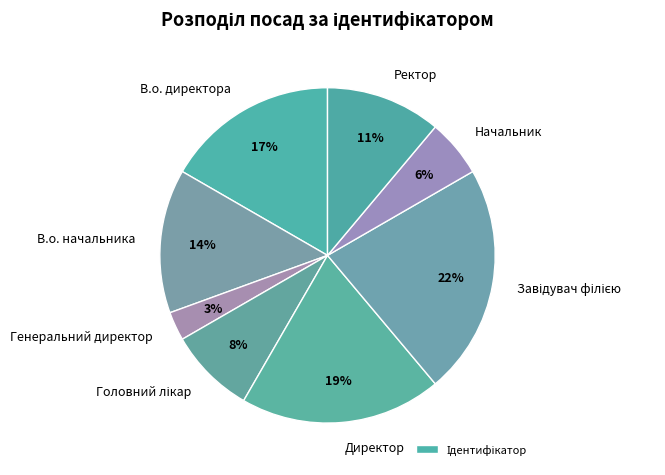

What percentage is the Ректор slice, to the nearest percent?

11%